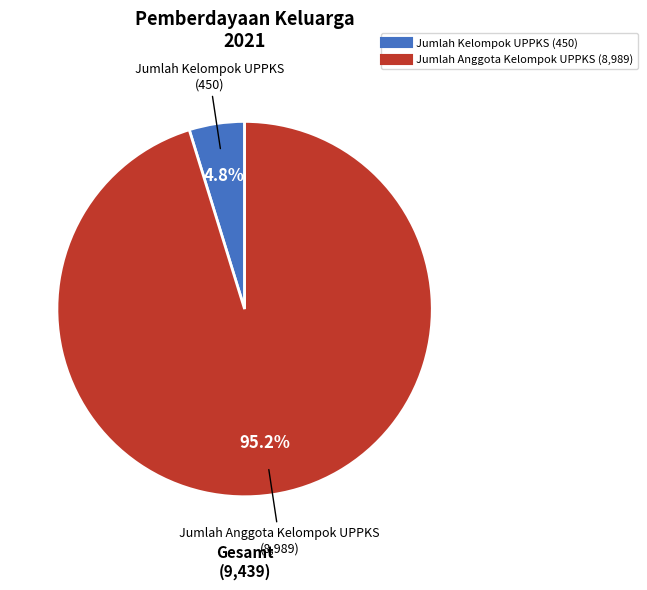

What percentage is NOT represented by Jumlah Anggota Kelompok UPPKS?

4.8%